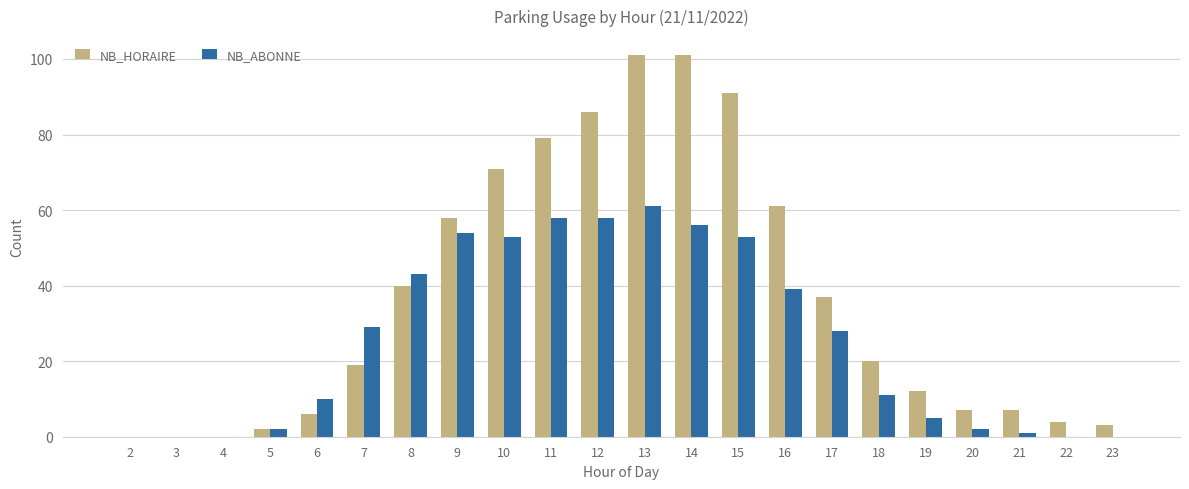

True or false: NB_HORAIRE has a value of 0 at 2.

True